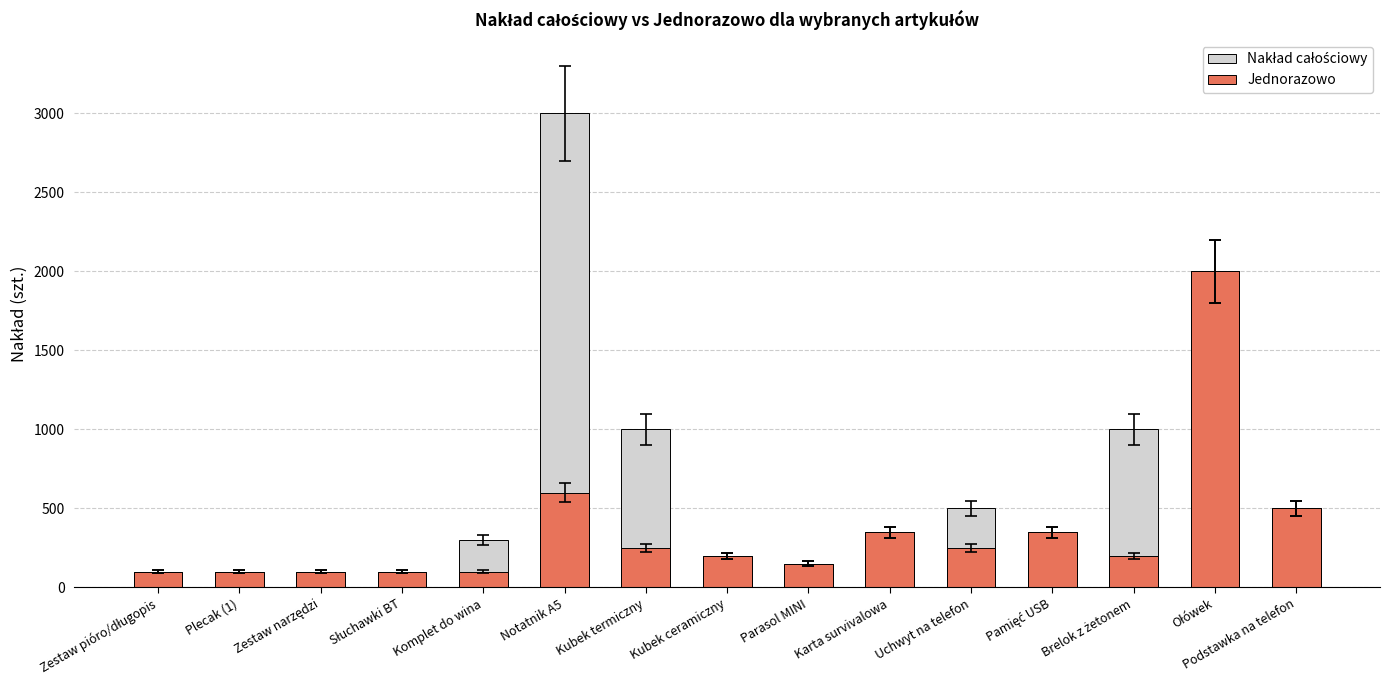

What position from the right is Ołówek?

2